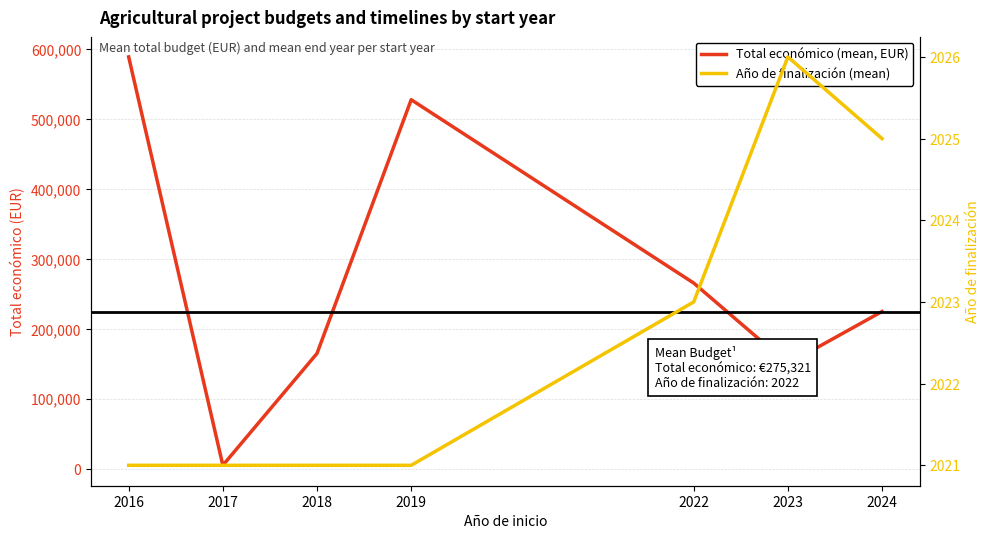

True or false: Total económico (mean, EUR) and Año de finalización (mean) cross at least once.

False